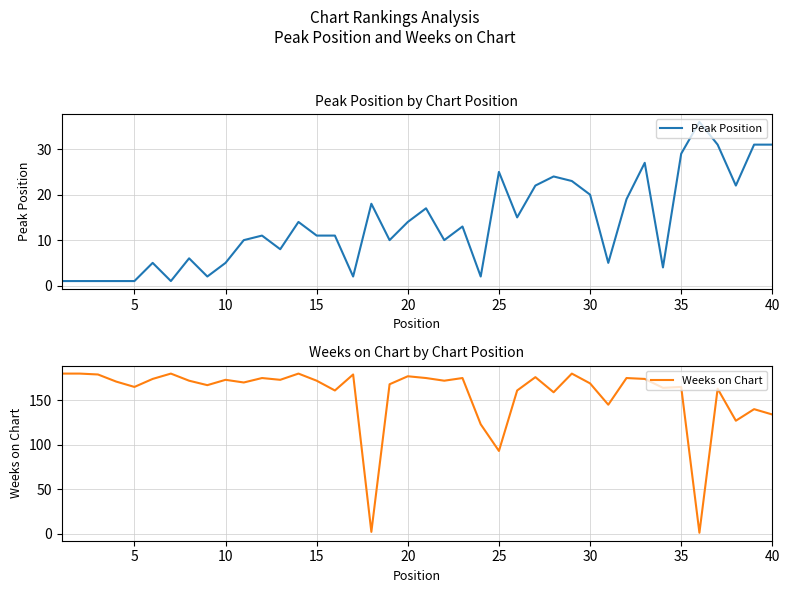

What is the difference between the second highest and minimum values in the Weeks on Chart series?

179